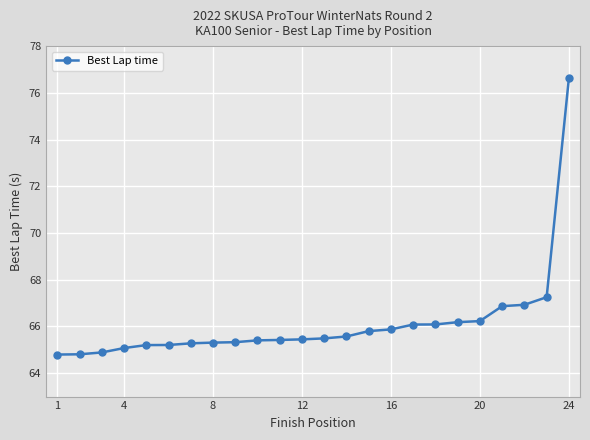

Does the chart have visible grid lines?

Yes